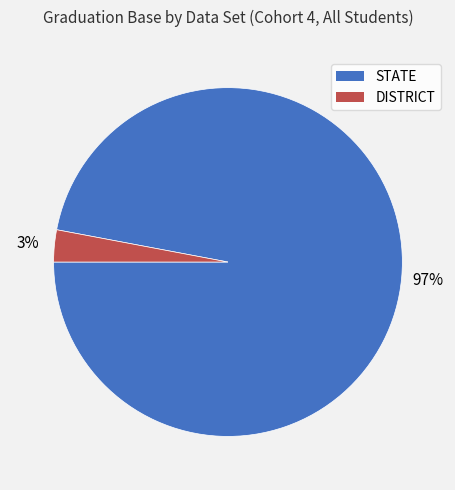

Which slice is the largest?

STATE